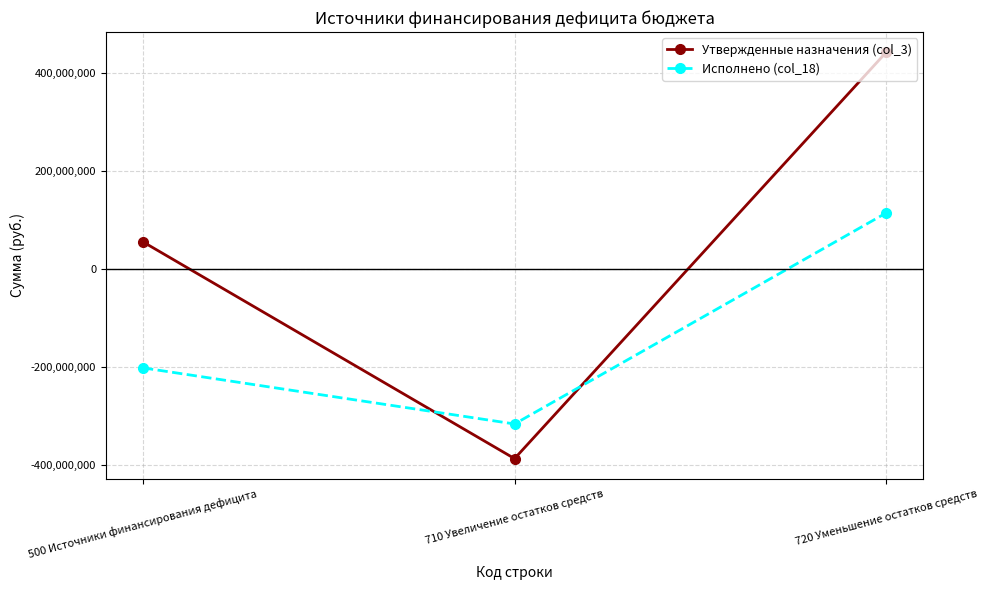

What is the total value across all series at 710 Увеличение остатков средств?

-702735762.6